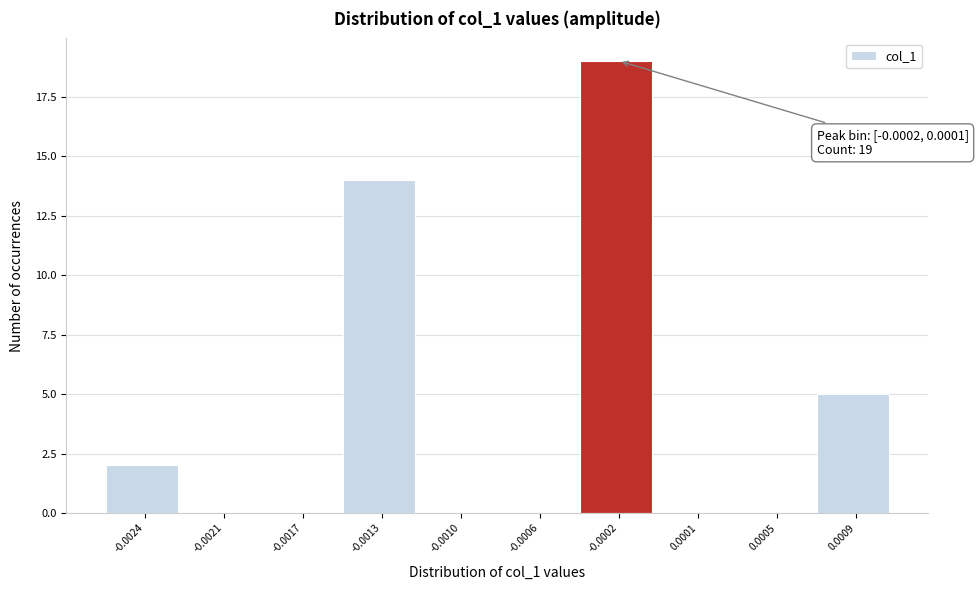

Reading left to right, what are all the values shown in this chart?

-0.0024=2	-0.0021=0	-0.0017=0	-0.0013=14	-0.0010=0	-0.0006=0	-0.0002=19	0.0001=0	0.0005=0	0.0009=5